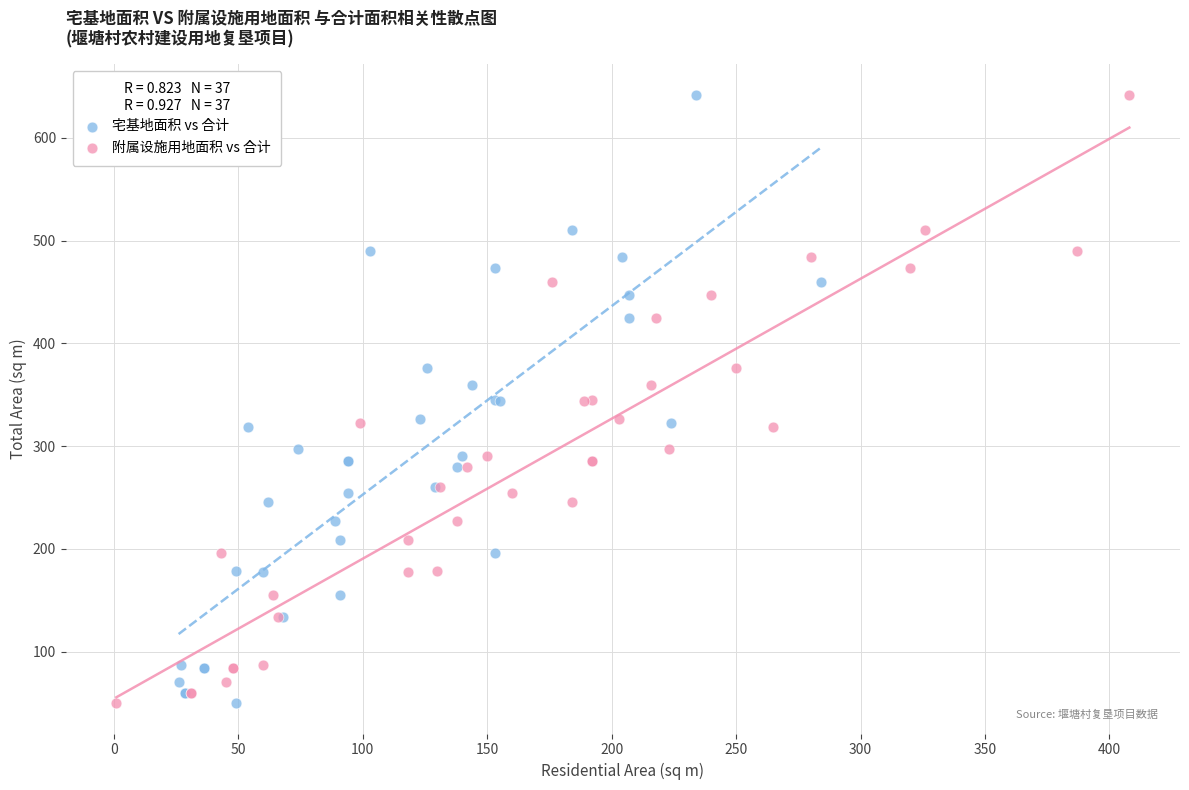

What are all the series names shown in the legend?

宅基地面积 vs 合计, 附属设施用地面积 vs 合计